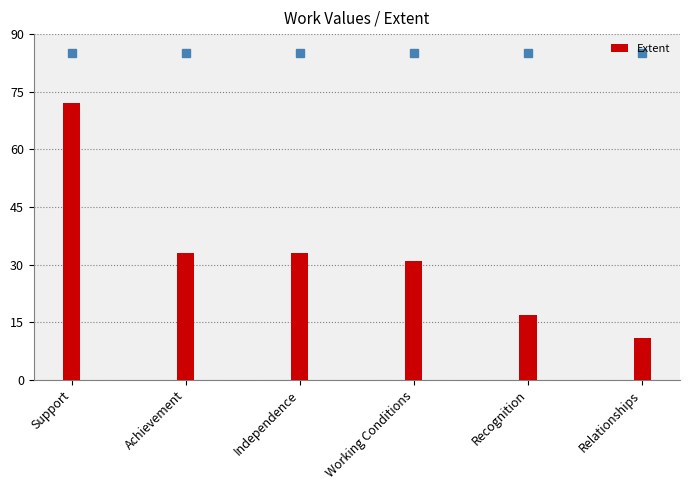

What is the sum of all values?

197